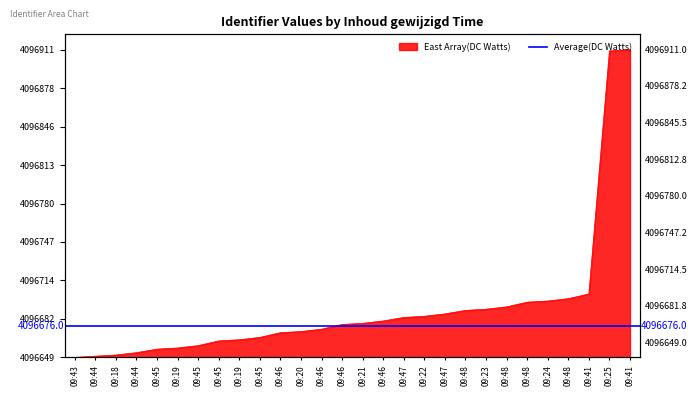

Reading left to right, transcribe all the data shown in this chart.

0	1	2	4	7	8	10	14	15	17	21	22	24	28	29	31	34	35	37	40	41	43	47	48	50	54	261	262